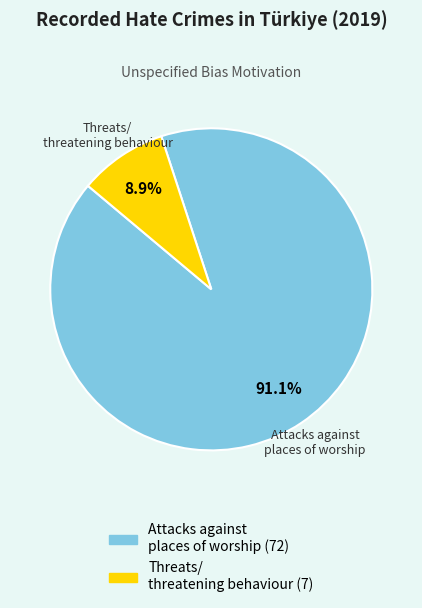

True or false: Attacks against places of worship accounts for 91% of the total.

True